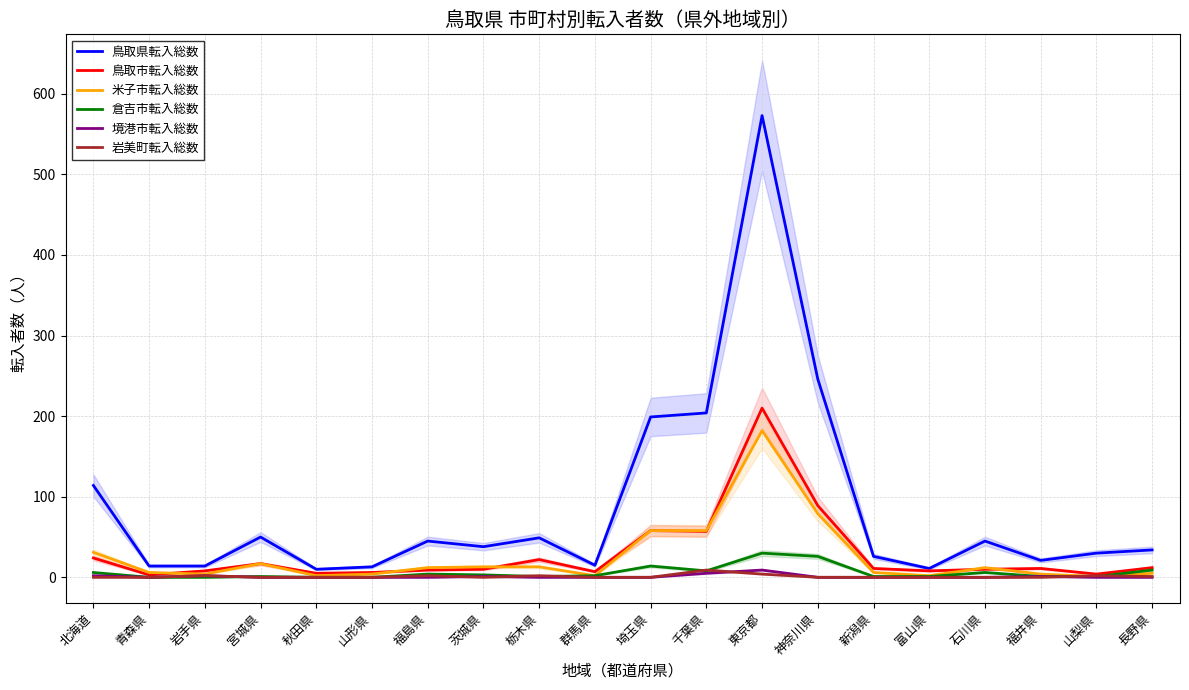

True or false: 米子市転入総数 and 境港市転入総数 cross at least once.

False